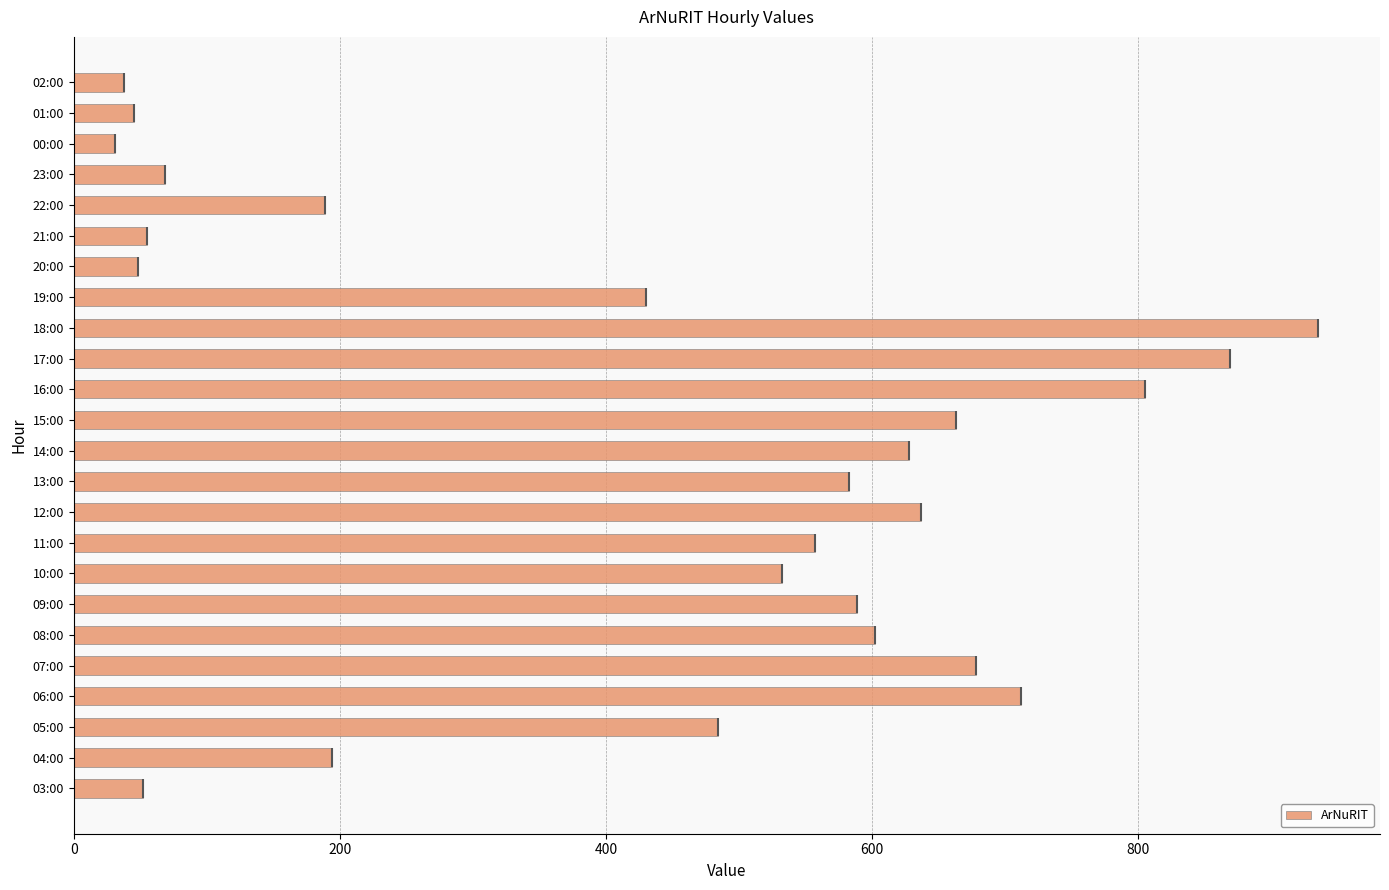

What is the difference between the maximum and minimum values in the ArNuRIT series?

904